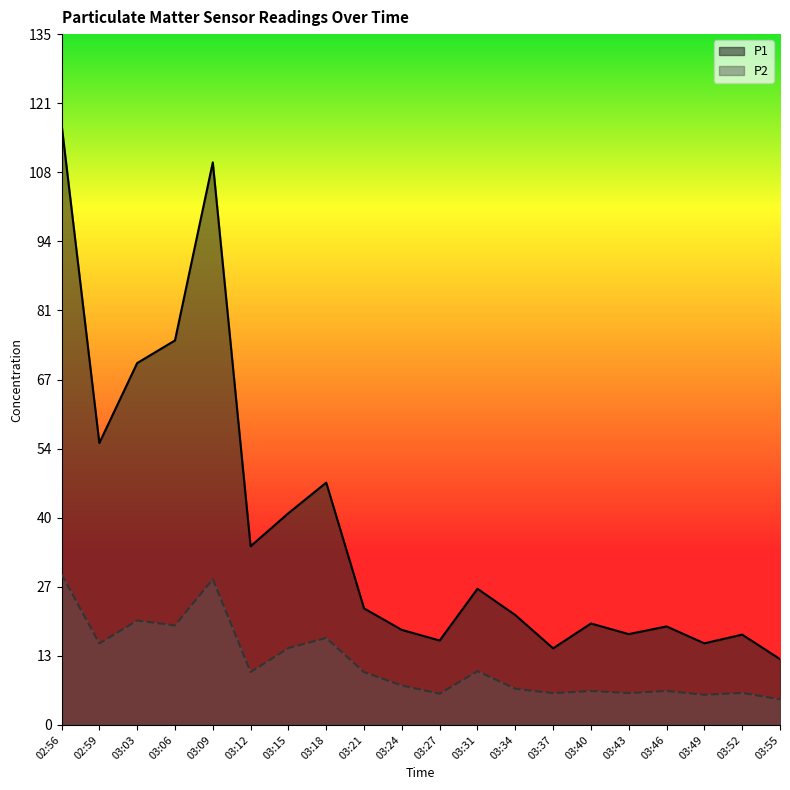

Where does the P2 series first go above 10?

02:56